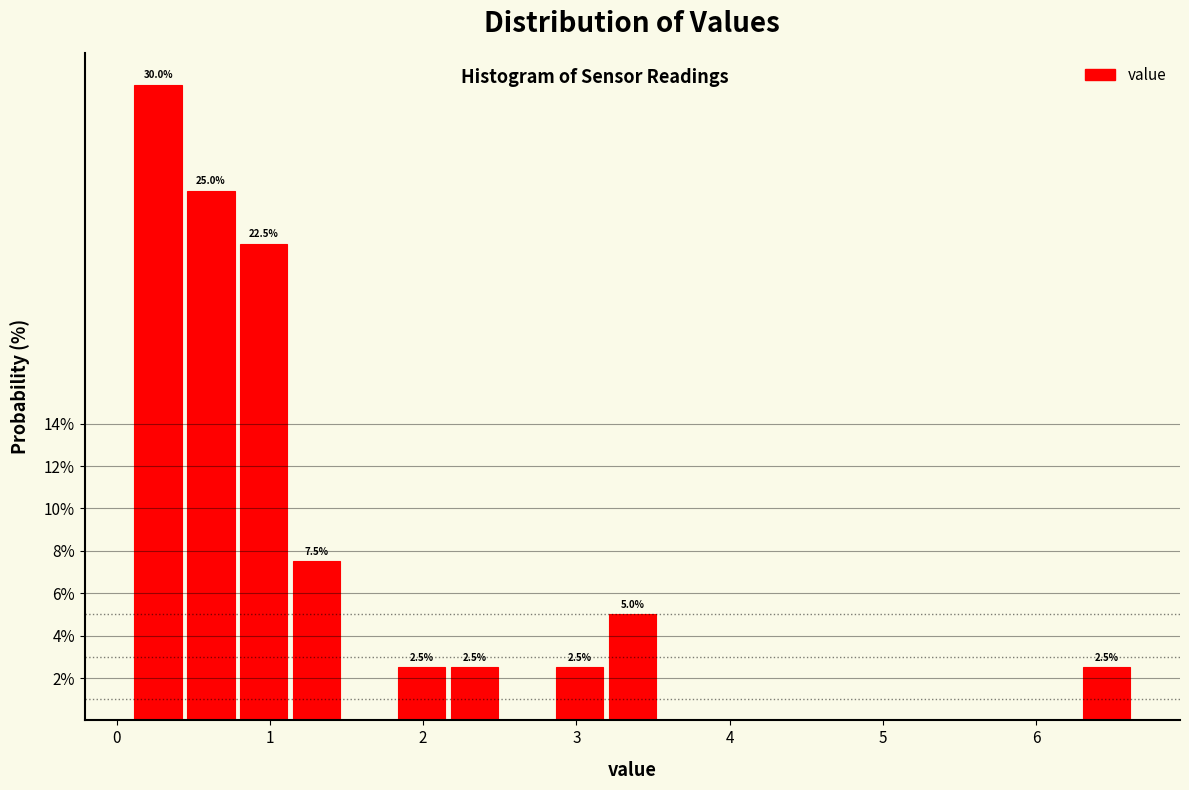

Around what value on the x-axis is the tallest bar? Give the approximate position of its centre, as read against the axis.

0.3